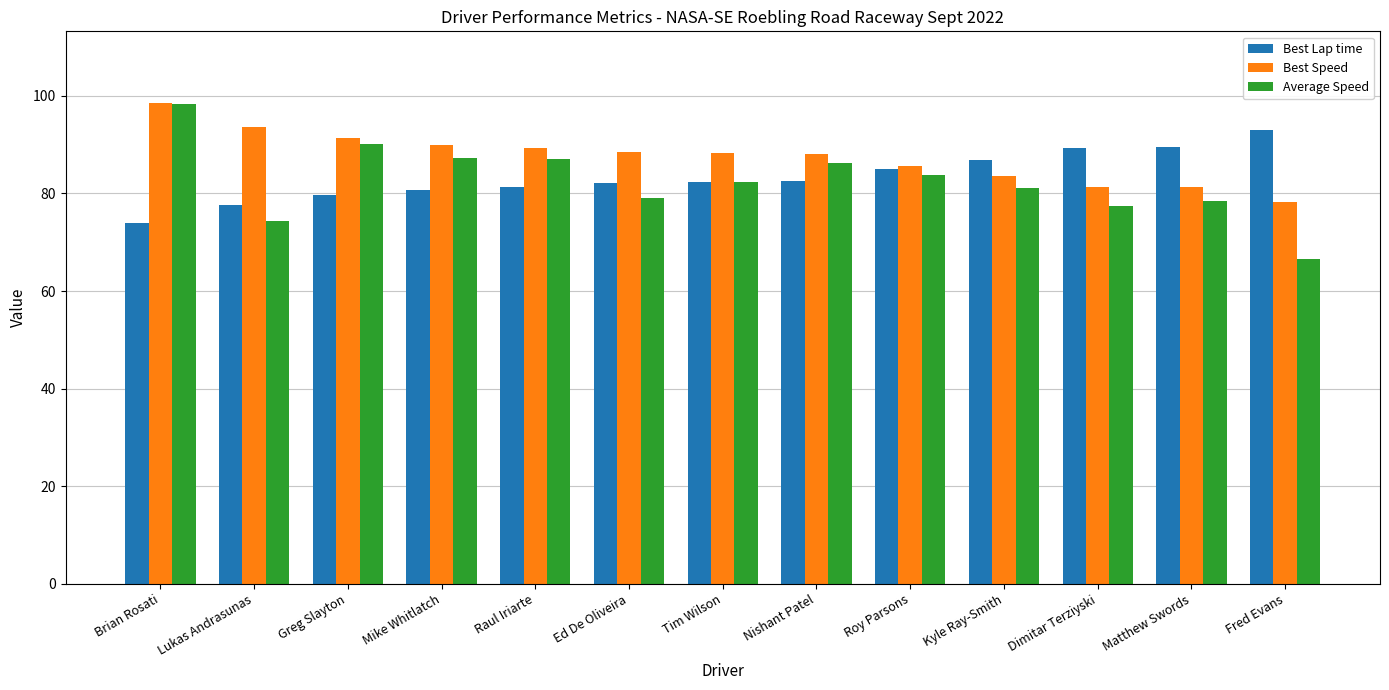

Rank the series by their average value, from lowest to highest.

Average Speed, Best Lap time, Best Speed